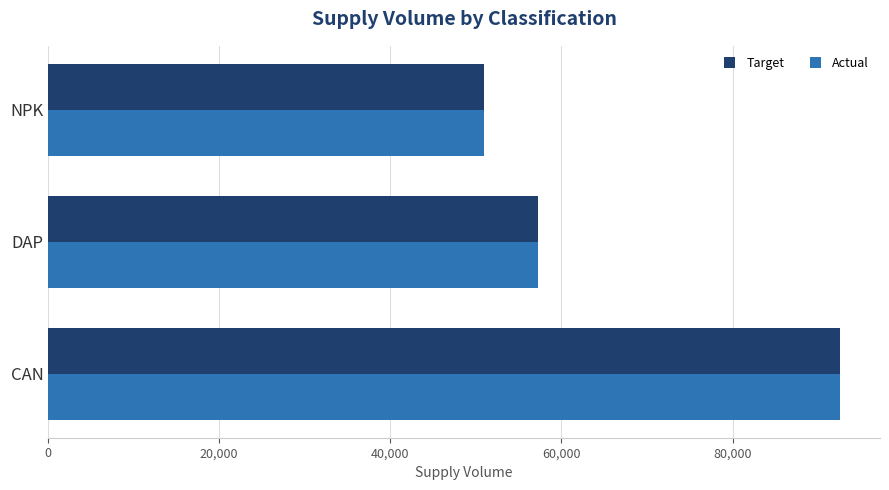

What is the lowest value of the Target series?

51000